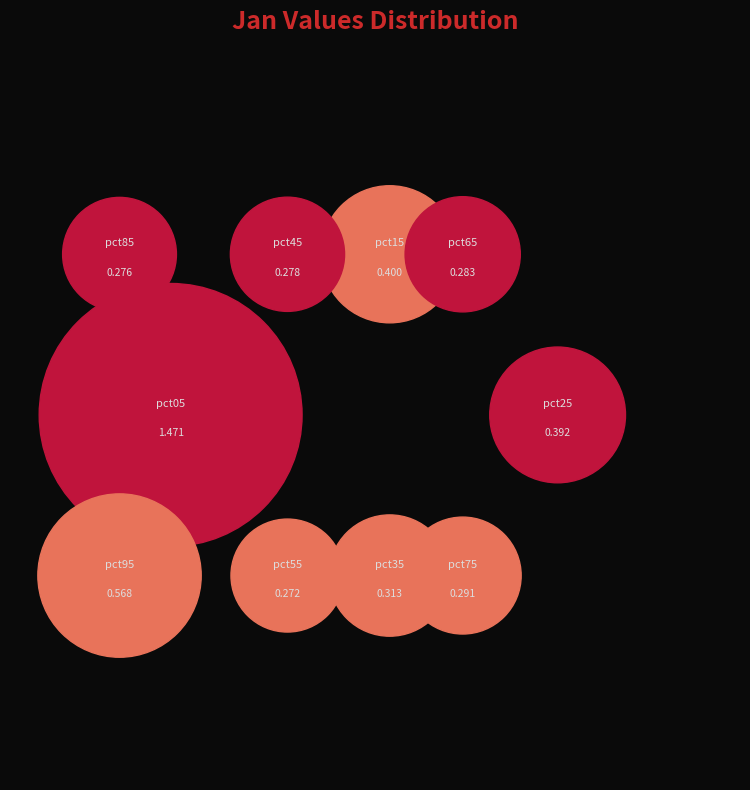

Rank the categories by value from lowest to highest.

pct55, pct85, pct45, pct65, pct75, pct35, pct25, pct15, pct95, pct05